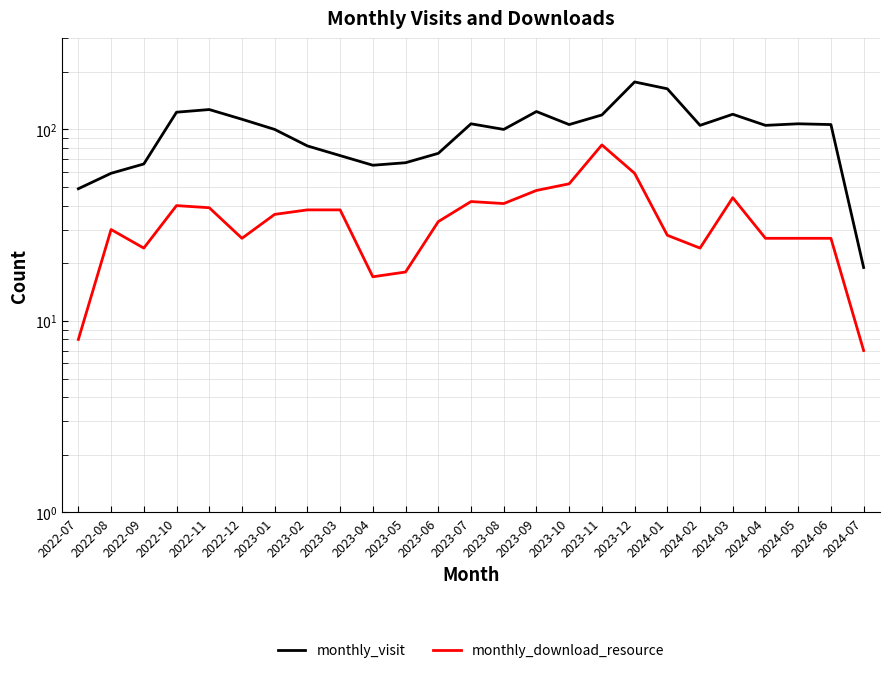

What is the difference between the monthly_download_resource values at 2023-01 and 2023-09?

12